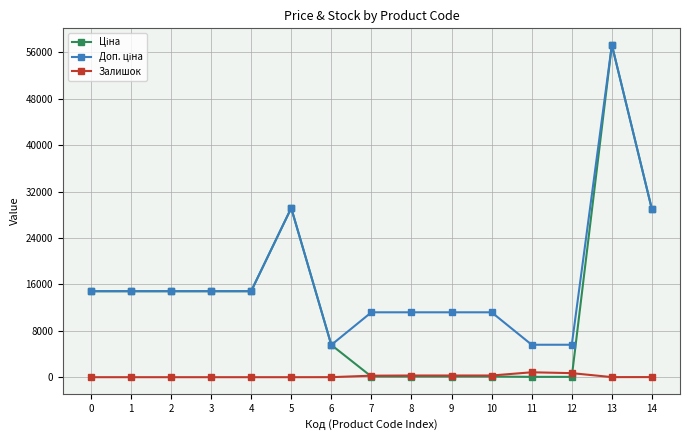

How many distinct data groups are displayed?

3